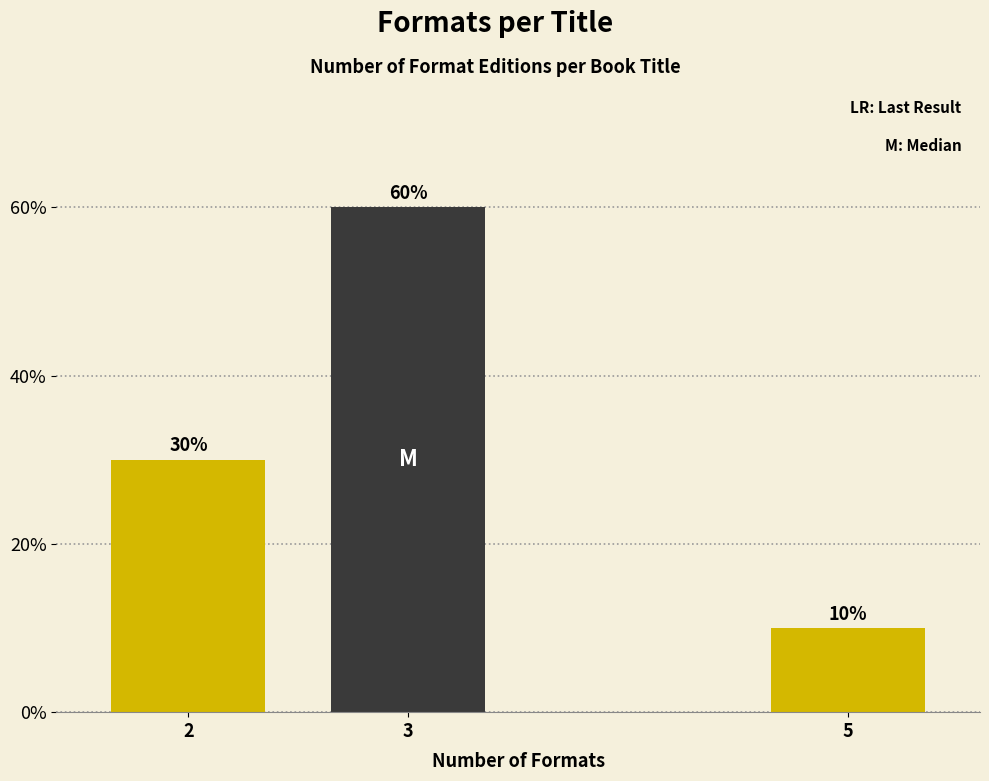

Reading left to right, extract all data points from this chart.

30	60	10